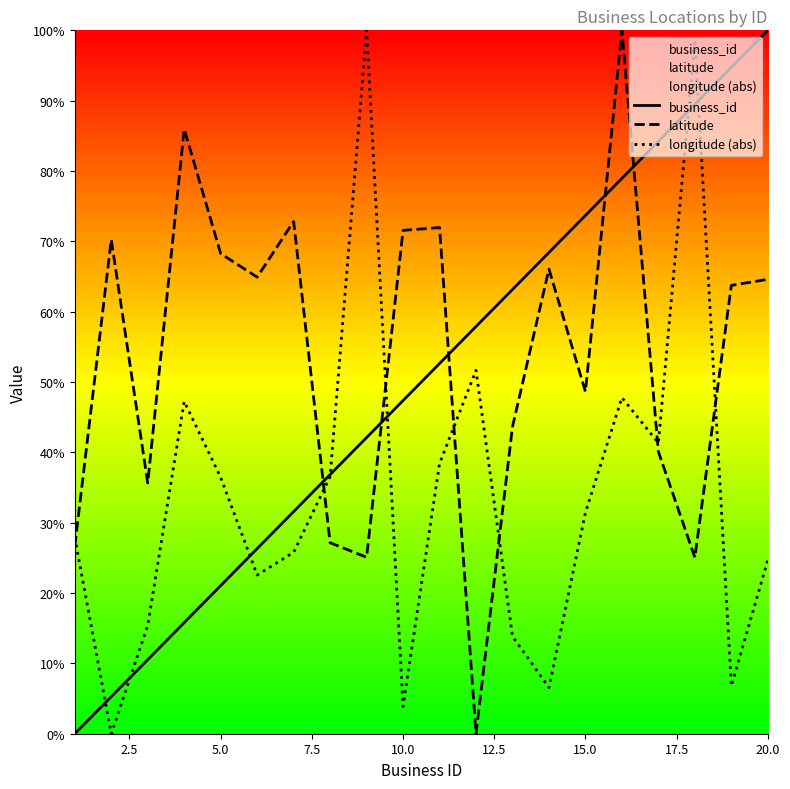

Is it true that longitude (abs) equals 10.1 at 20.0?

False